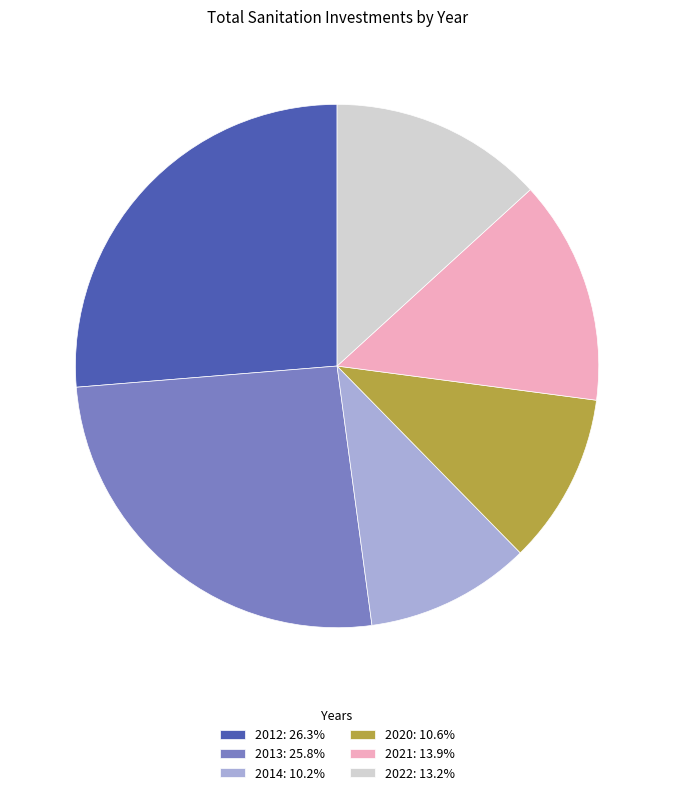

Combined, do 2020: 10.6% and 2013: 25.8% account for over 50%?

No